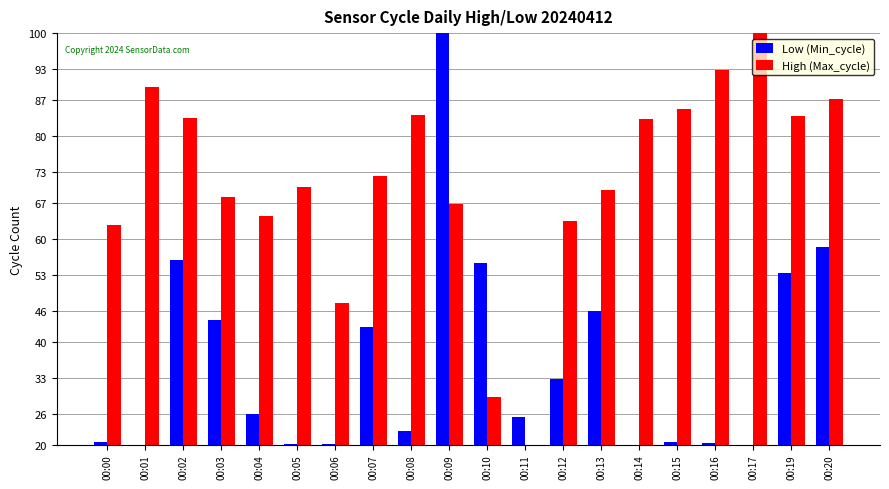

Where is Low (Min_cycle) nearest to the value 60?

00:20